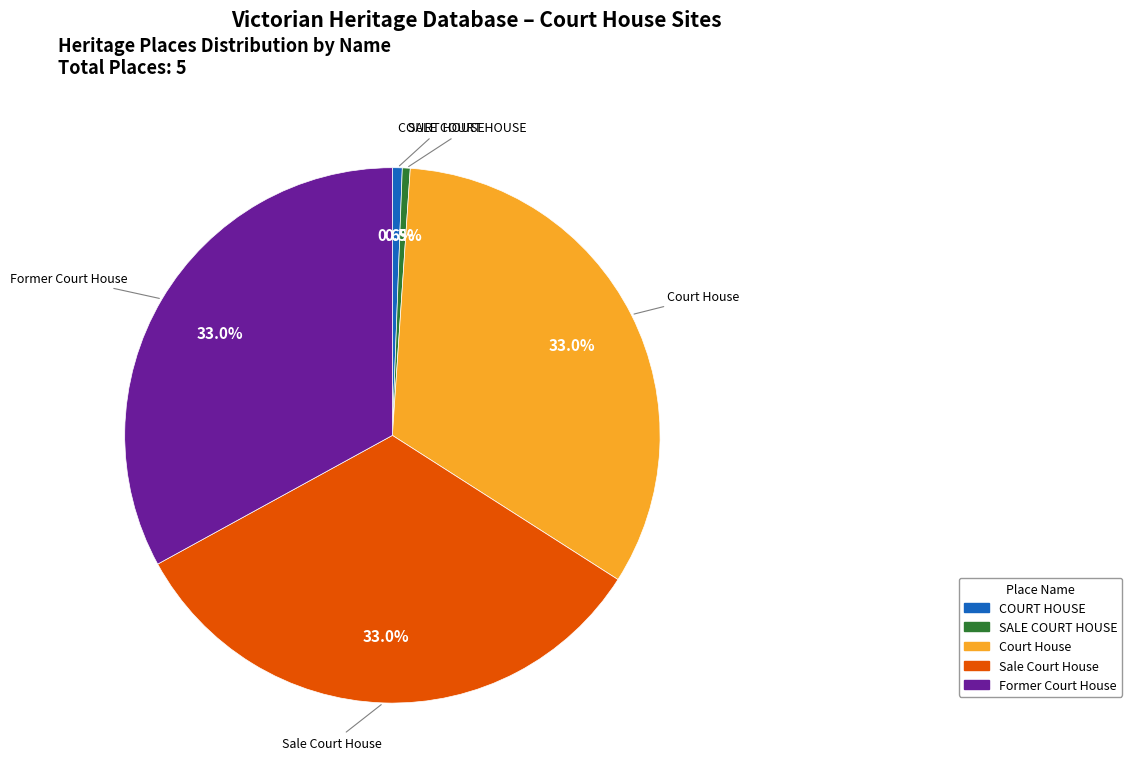

True or false: Sale Court House accounts for 39% of the total.

False